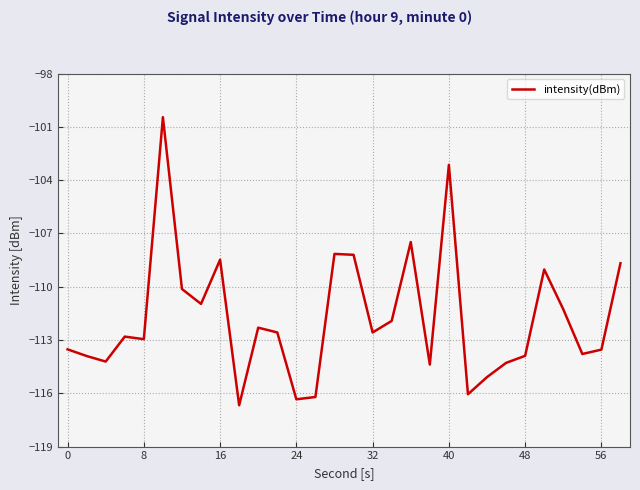

What is the maximum value shown in the chart?

-100.5